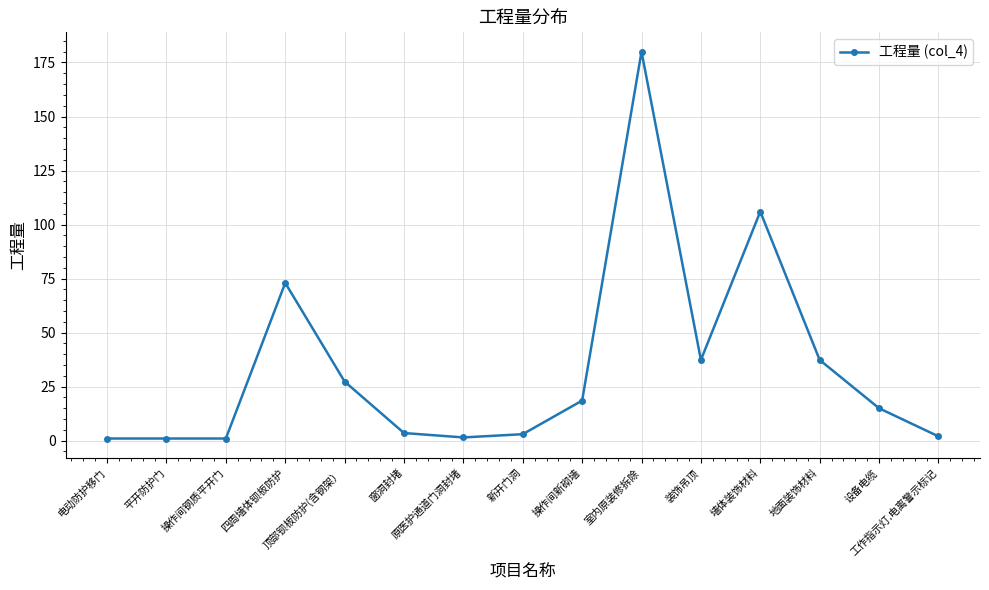

True or false: there are more than 1 points higher than both neighbors.

True